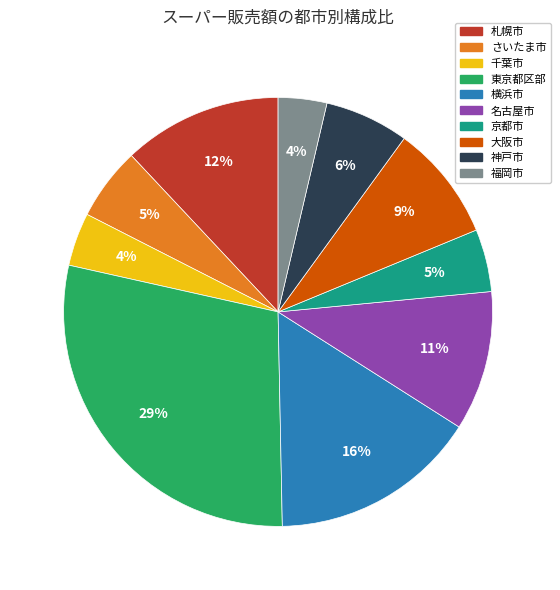

To the nearest percent, what percentage of the pie is 名古屋市?

11%